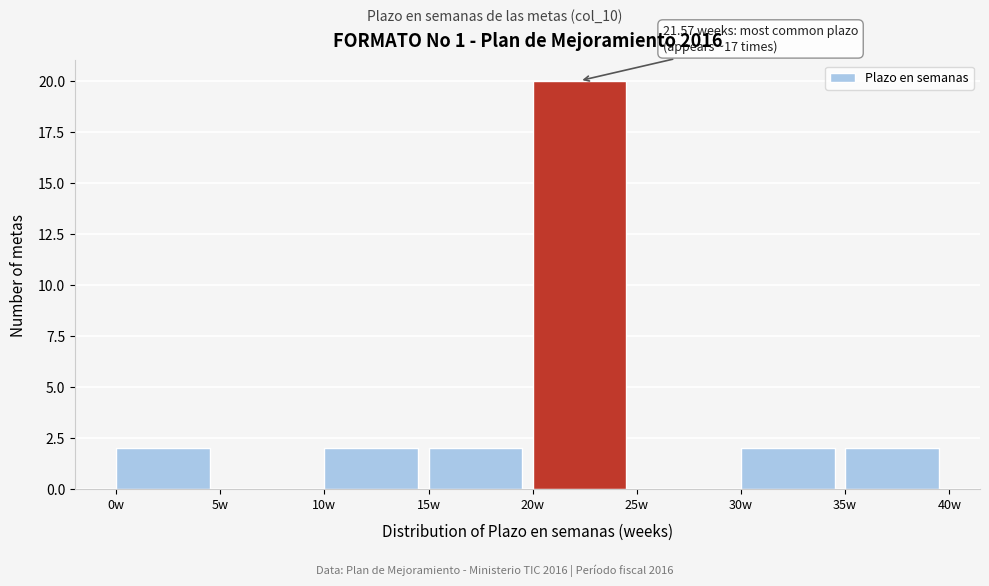

Which range on the x-axis has the tallest bar?

20 to 25